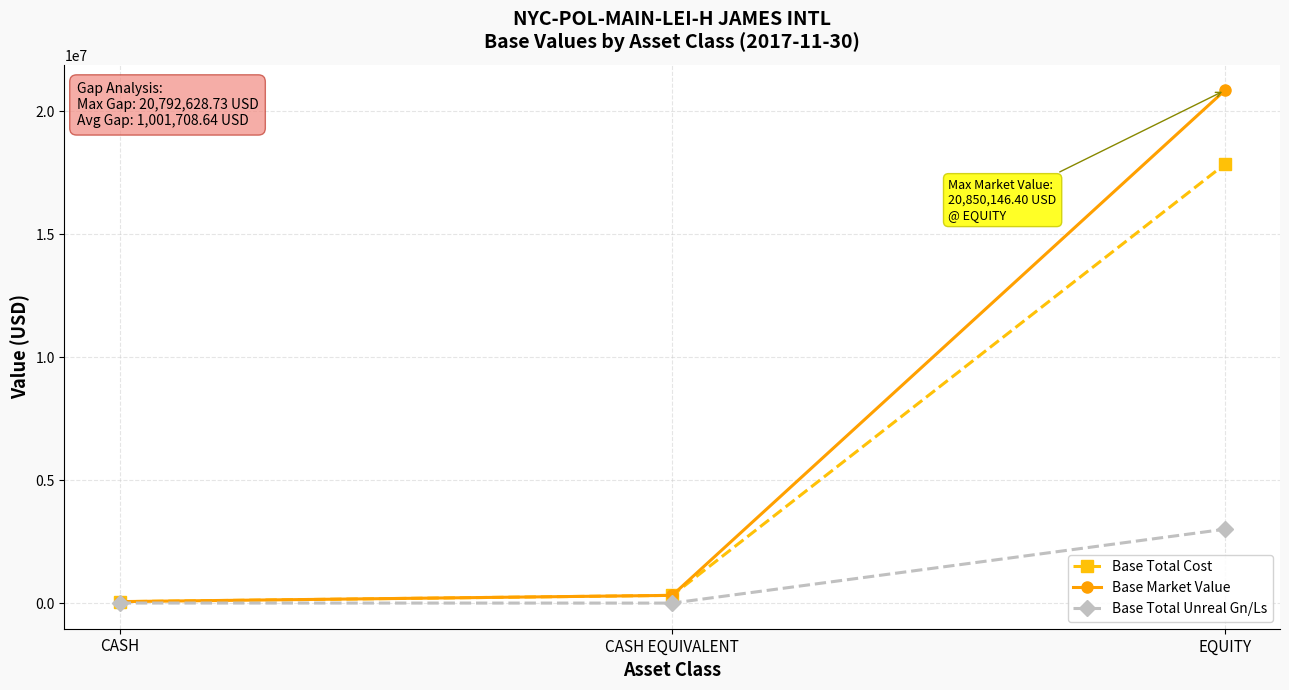

List the series in order of their overall mean, lowest first.

Base Total Unreal Gn/Ls, Base Total Cost, Base Market Value